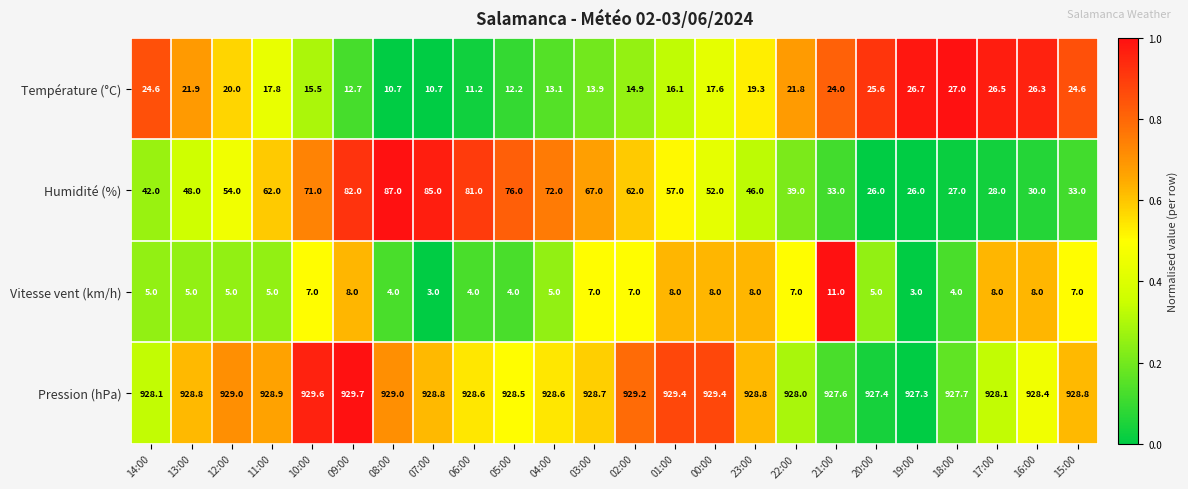

What is the spread (max minus min) of values at 12:00?

924.0